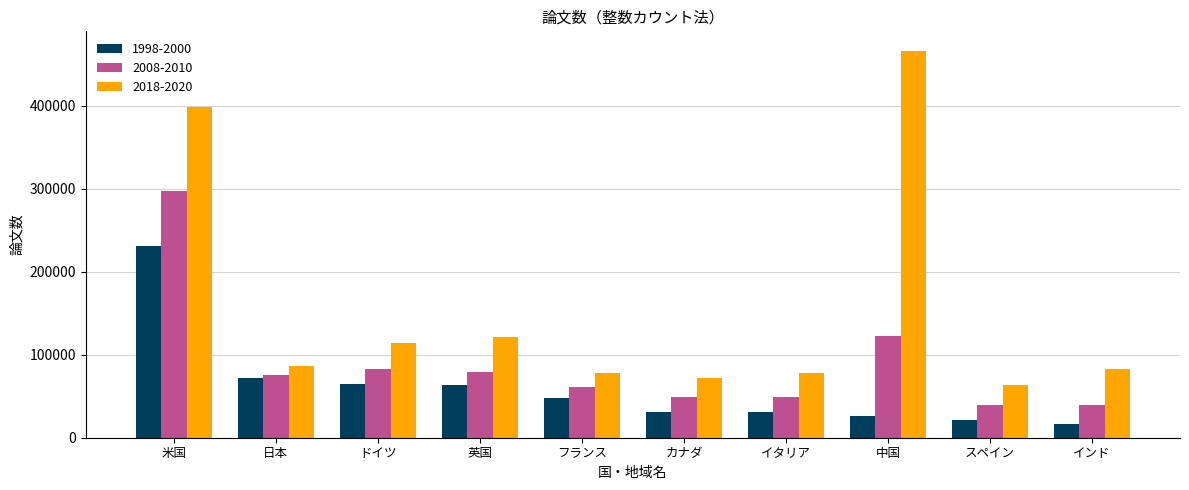

At インド, list the series in order from largest to smallest.

2018-2020, 2008-2010, 1998-2000